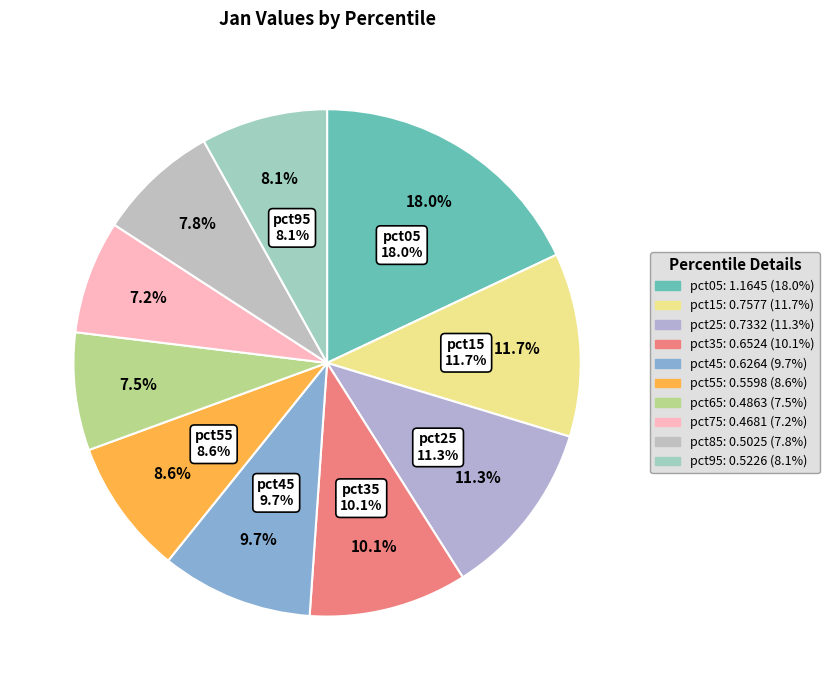

Is pct75 the majority of the pie?

No